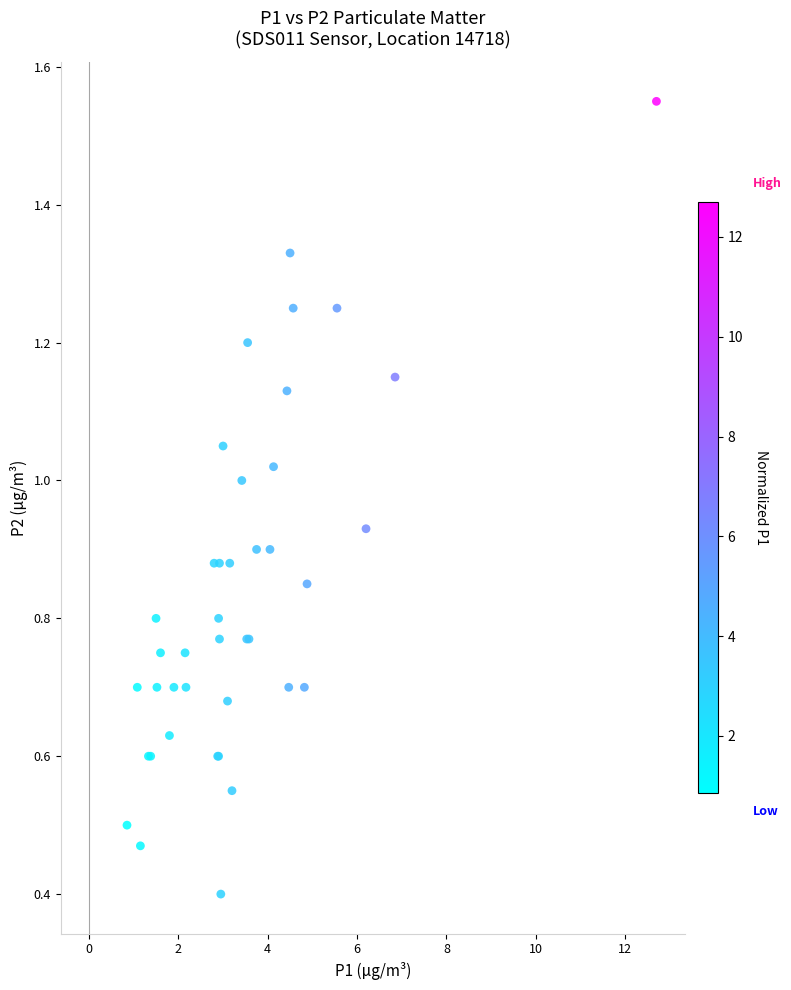

What Y value in the scatter plot is closest to 0?

0.4